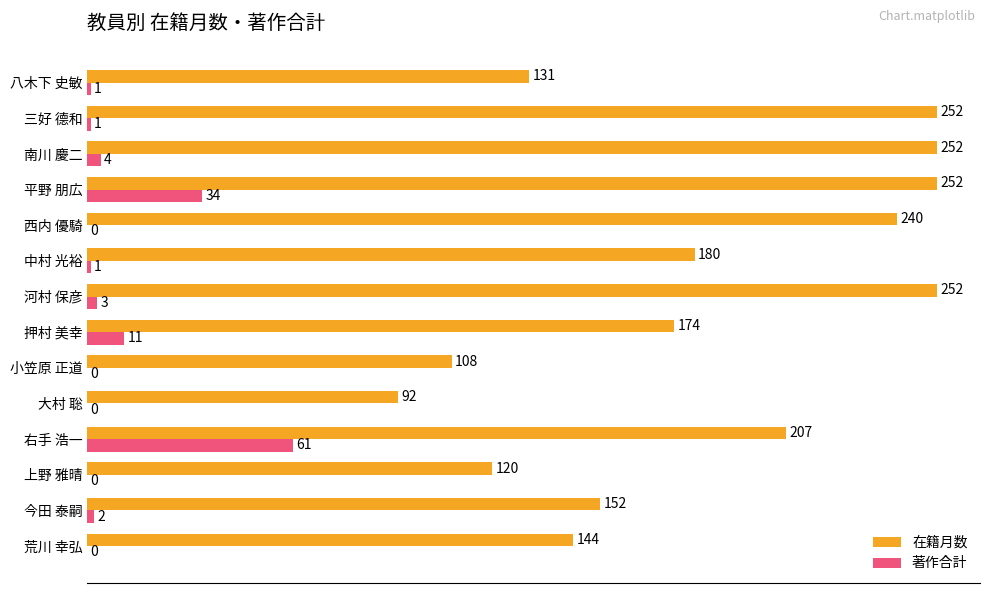

Is it true that 在籍月数 equals 207 at 右手 浩一?

True